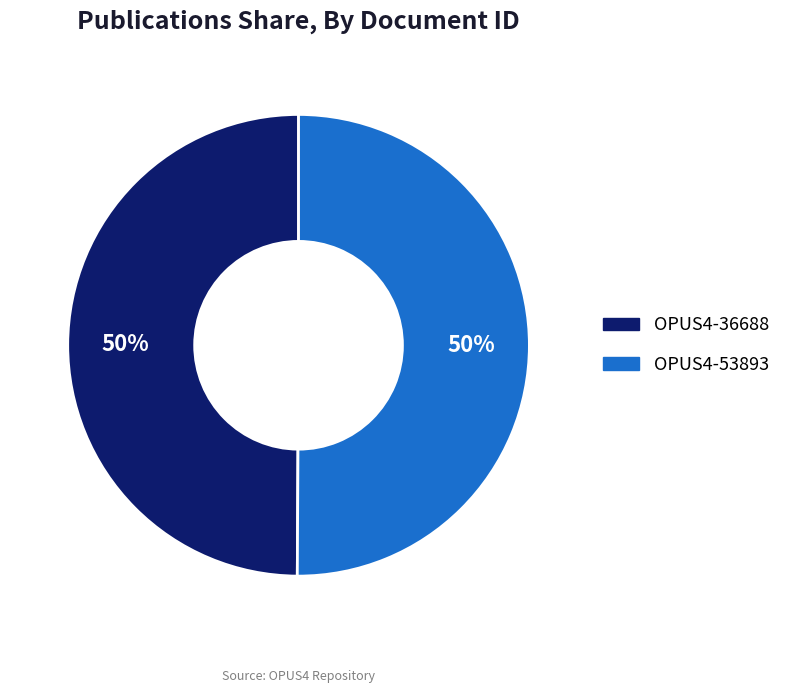

The OPUS4-53893 slice represents 64% of the pie. True or false?

False